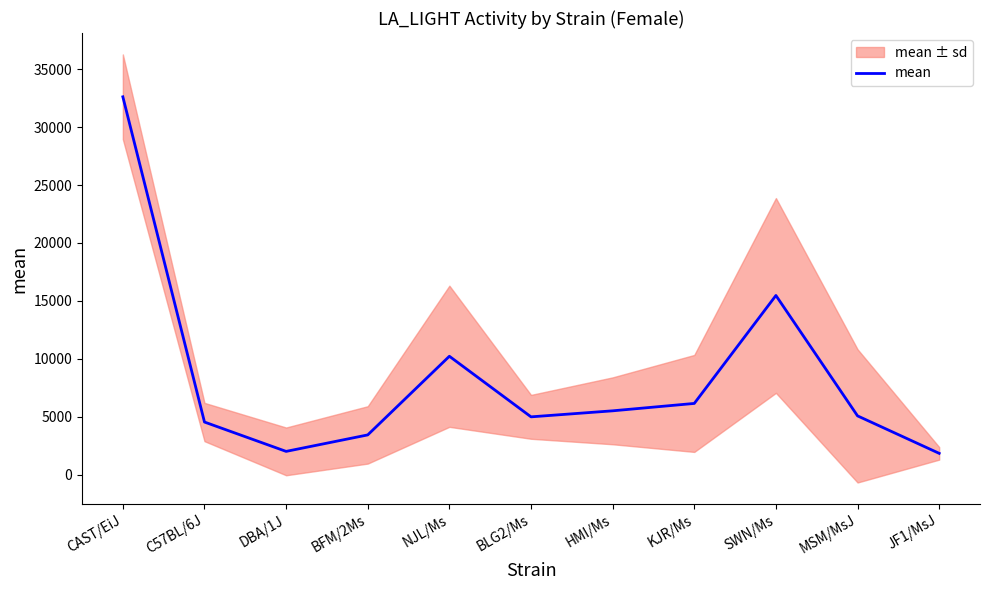

What is the change in value from C57BL/6J to KJR/Ms?

+1605